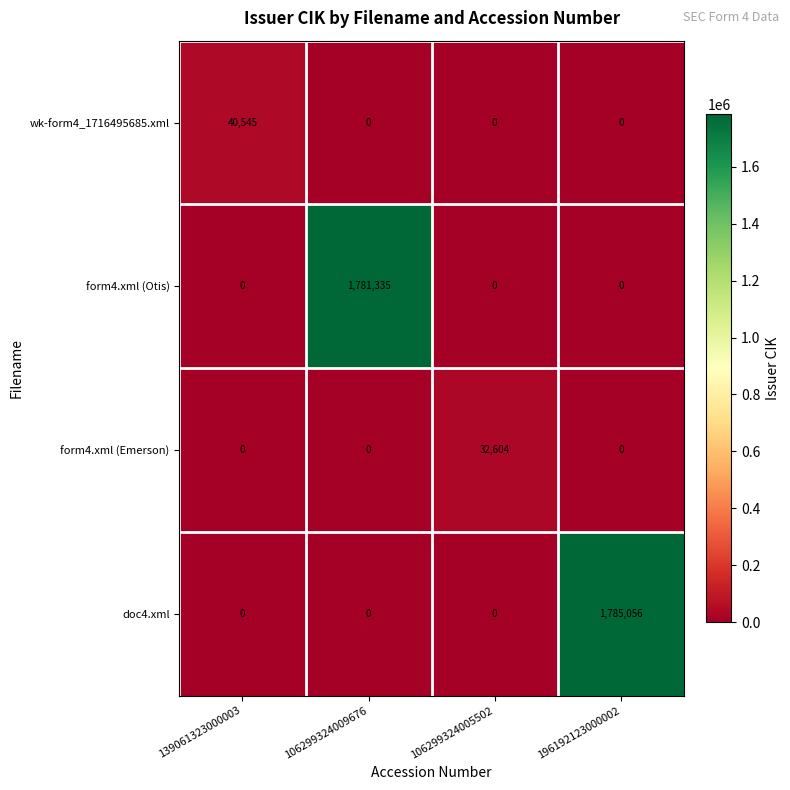

What is the greatest value displayed?

1785056